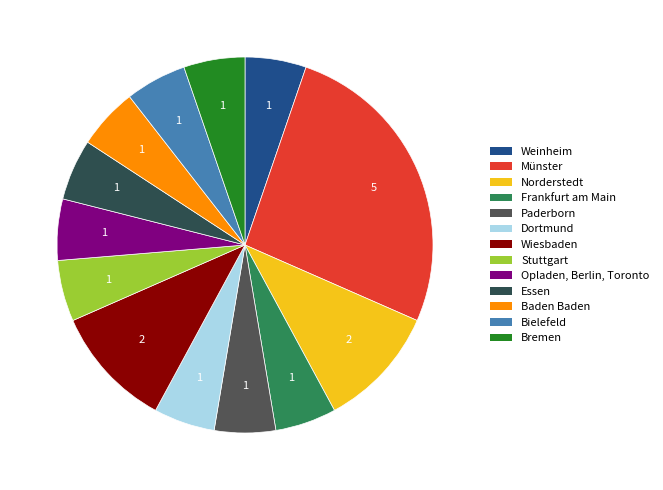

How many slices are in this pie chart?

13